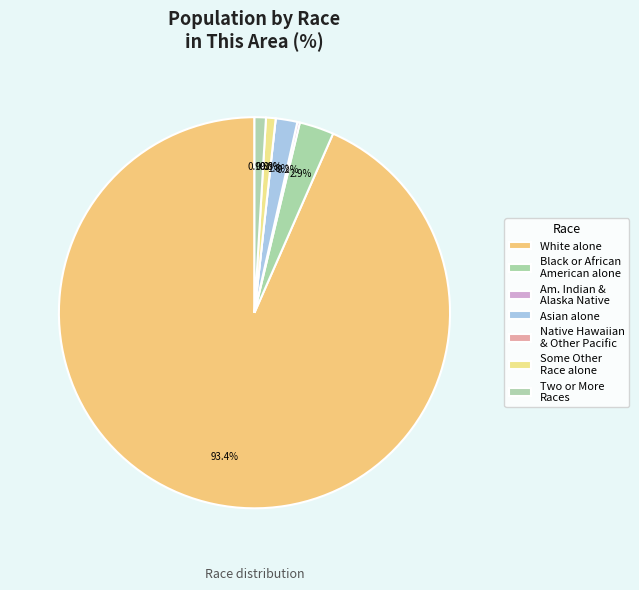

Is it true that American Indian and Alaska Native is 1% of the pie?

False